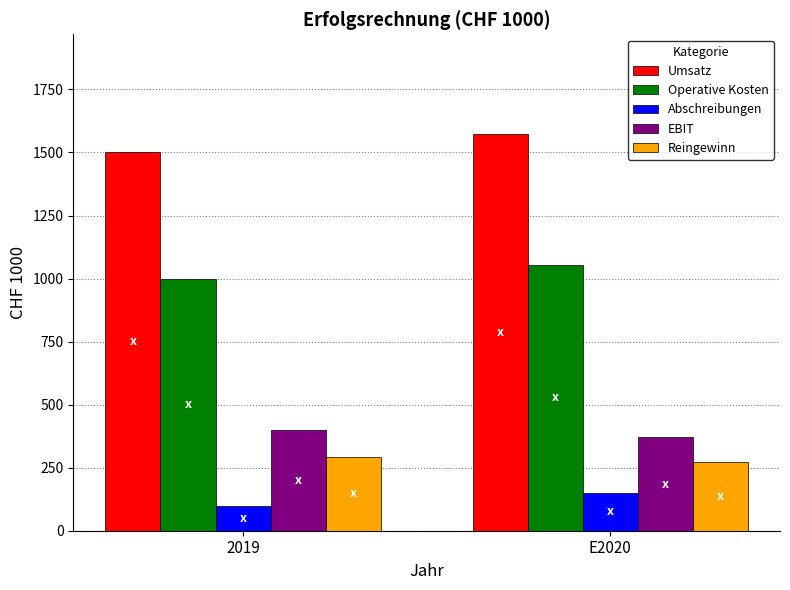

What is the sum of all EBIT values?

769.8